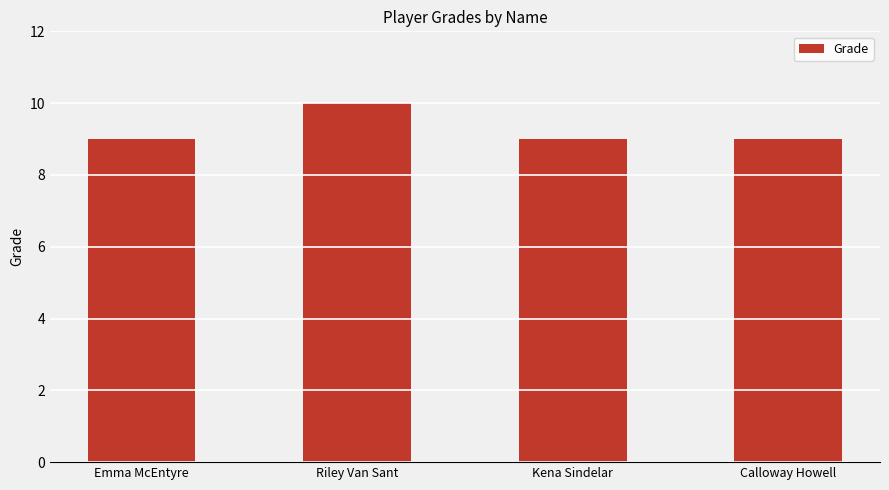

Reading right to left, transcribe all the data shown in this chart.

Calloway Howell=9	Kena Sindelar=9	Riley Van Sant=10	Emma McEntyre=9